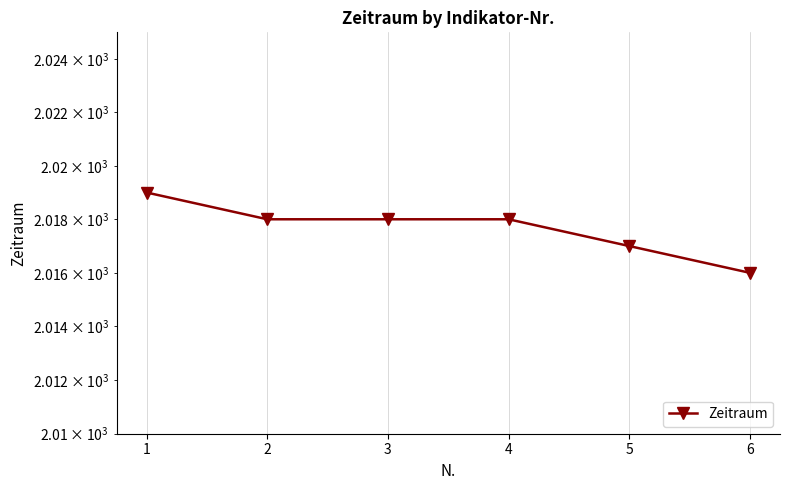

How many lines are shown in the chart?

1